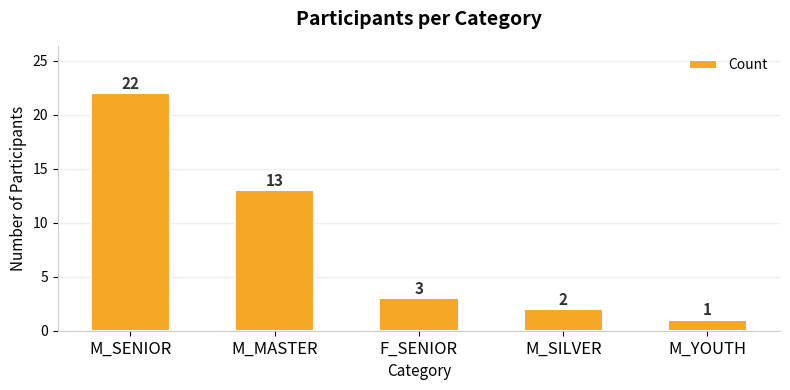

What is the greatest value displayed?

22